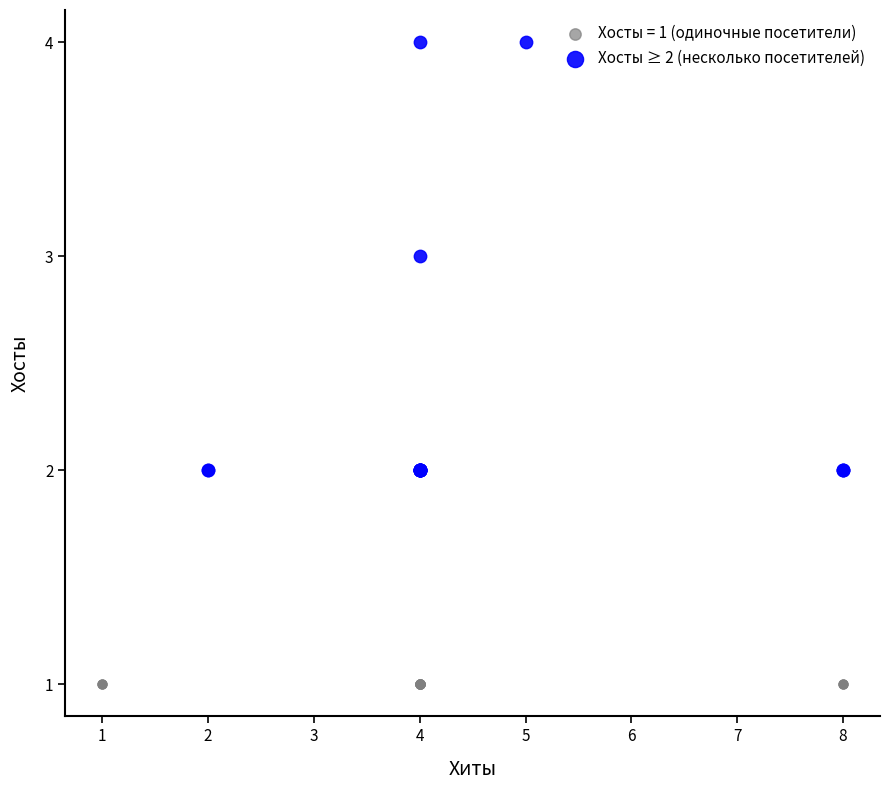

Which series reaches the minimum Y coordinate?

Хосты = 1 (одиночные посетители)